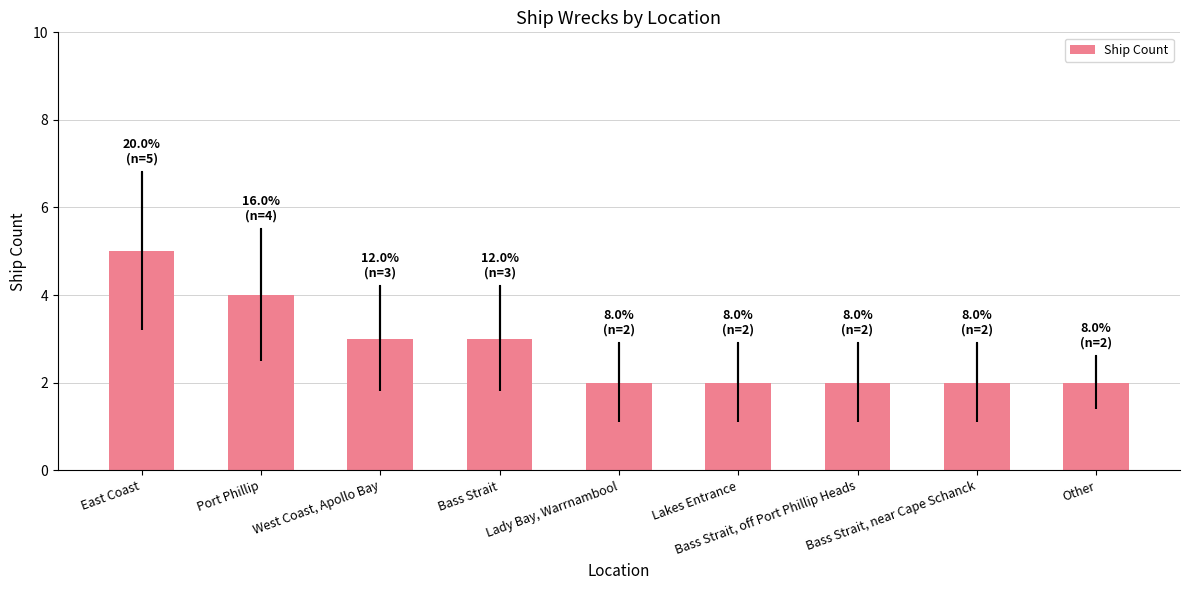

What is the sum of the values at Bass Strait, near Cape Schanck and Lakes Entrance?

4